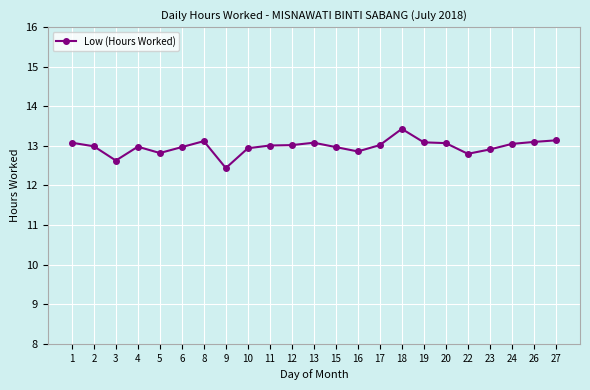

Approximately how many times larger is the value at 16 compared to 15?

1.0